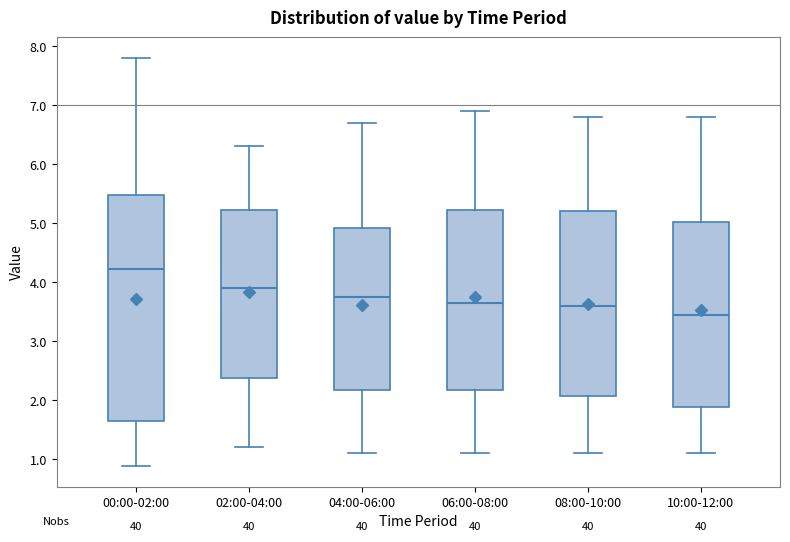

Reading left to right, read every box against the y-axis: the position of its median line, the range the box covers, and the ends of its whiskers. The values are not printed on the chart, so give them approximately, as read against the axis.

00:00-02:00: median 4.2, box 1.6 to 5.5, whiskers 0.9 to 7.8
02:00-04:00: median 3.9, box 2.4 to 5.2, whiskers 1.2 to 6.3
04:00-06:00: median 3.8, box 2.2 to 4.9, whiskers 1.1 to 6.7
06:00-08:00: median 3.7, box 2.2 to 5.2, whiskers 1.1 to 6.9
08:00-10:00: median 3.6, box 2.1 to 5.2, whiskers 1.1 to 6.8
10:00-12:00: median 3.5, box 1.9 to 5.0, whiskers 1.1 to 6.8